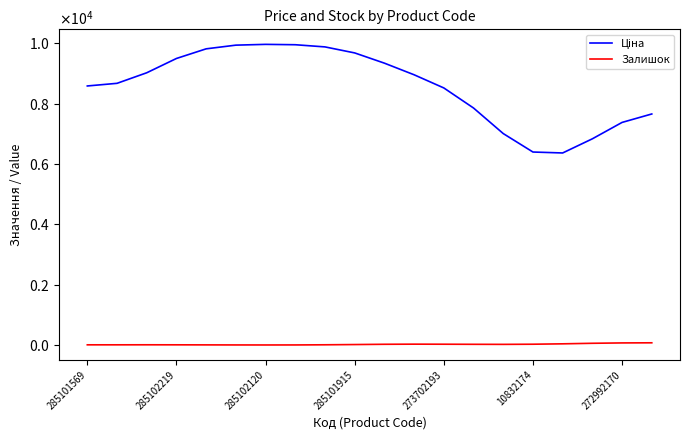

Does the chart display data point markers on the line(s)?

No